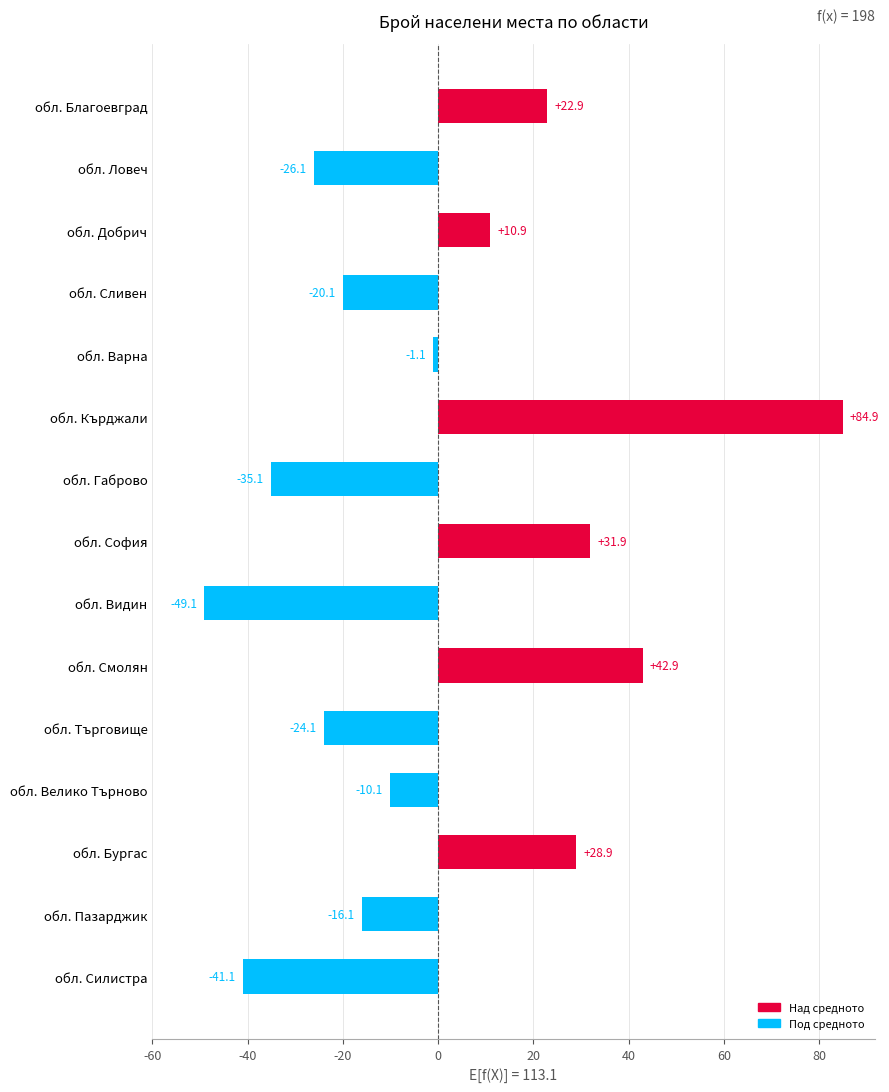

The chart shows a value of -23.7 at обл. Силистра. True or false?

False